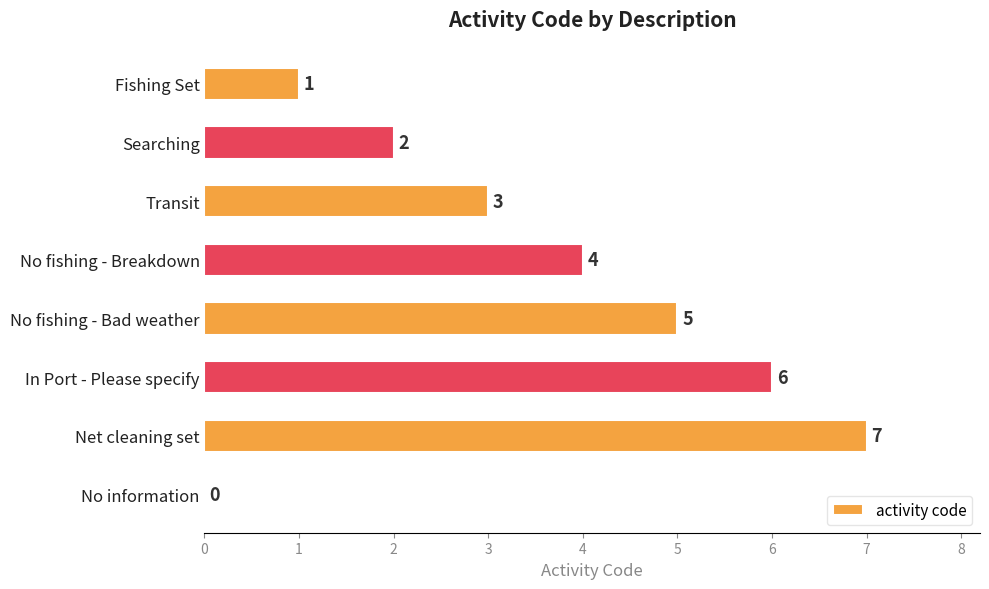

True or false: the data shows 7 at Net cleaning set.

True